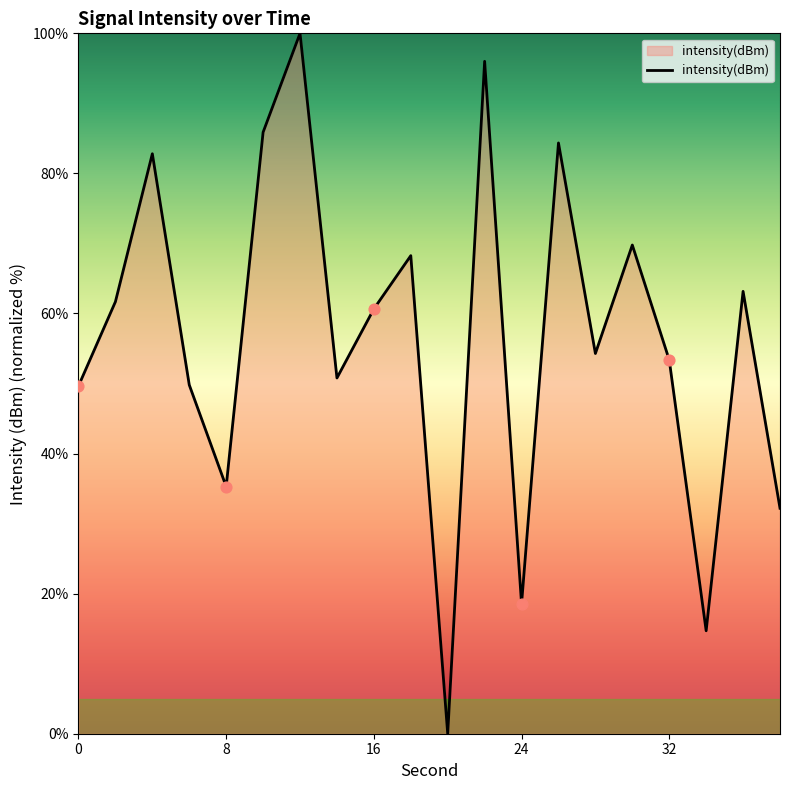

What is the maximum value shown in the chart?

100.0